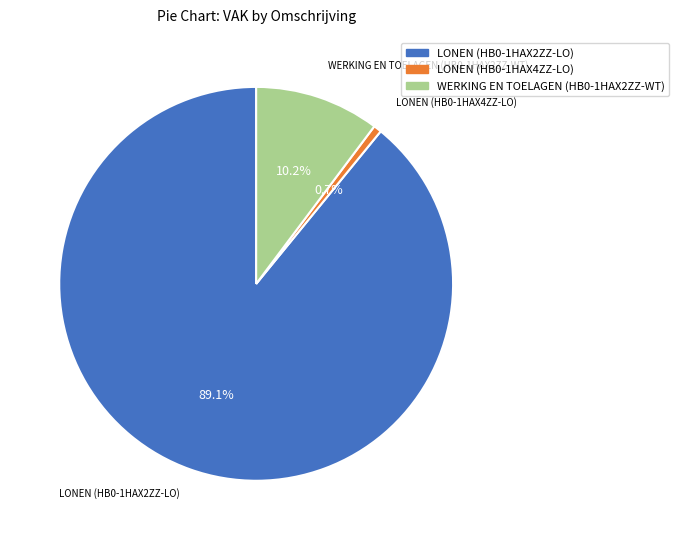

How many segments does this pie chart have?

3